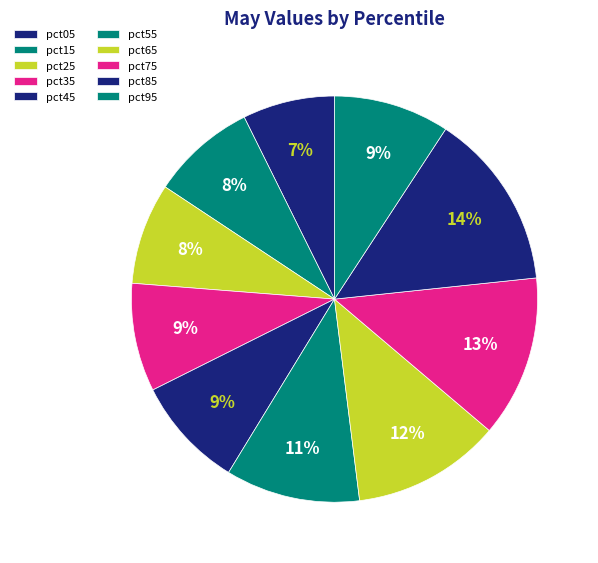

The pct45 slice represents 24% of the pie. True or false?

False